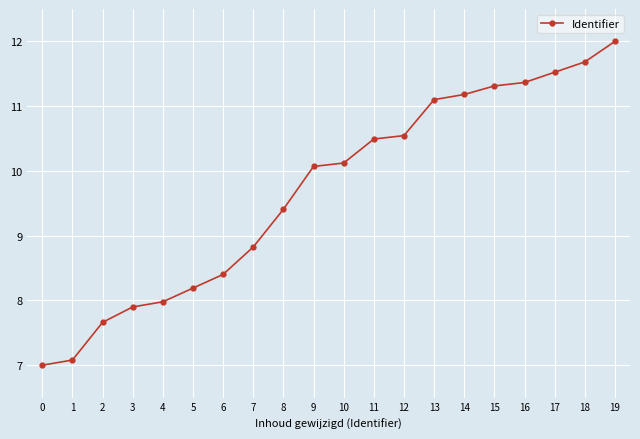

Between 5 and 12, which is larger?

12